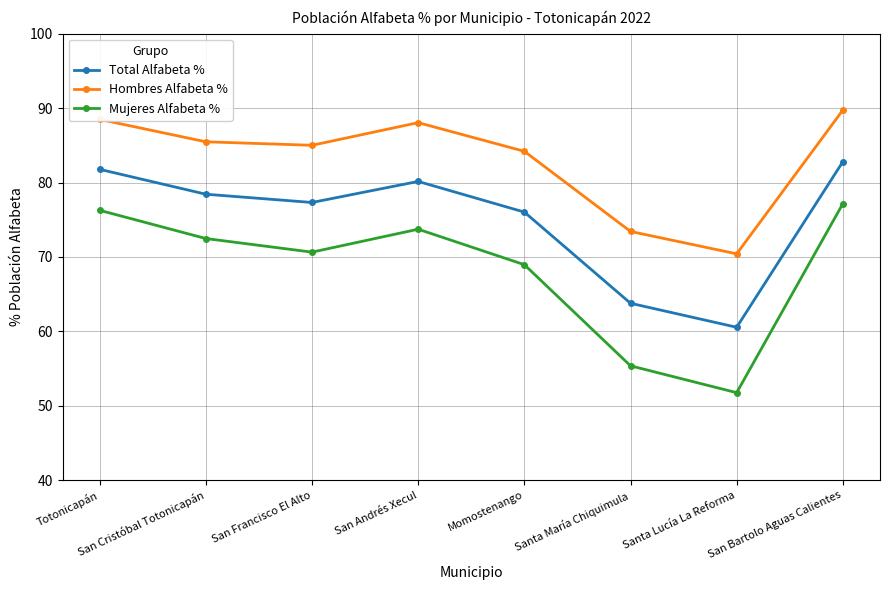

What is the label of the 5th point from the right?

San Andrés Xecul